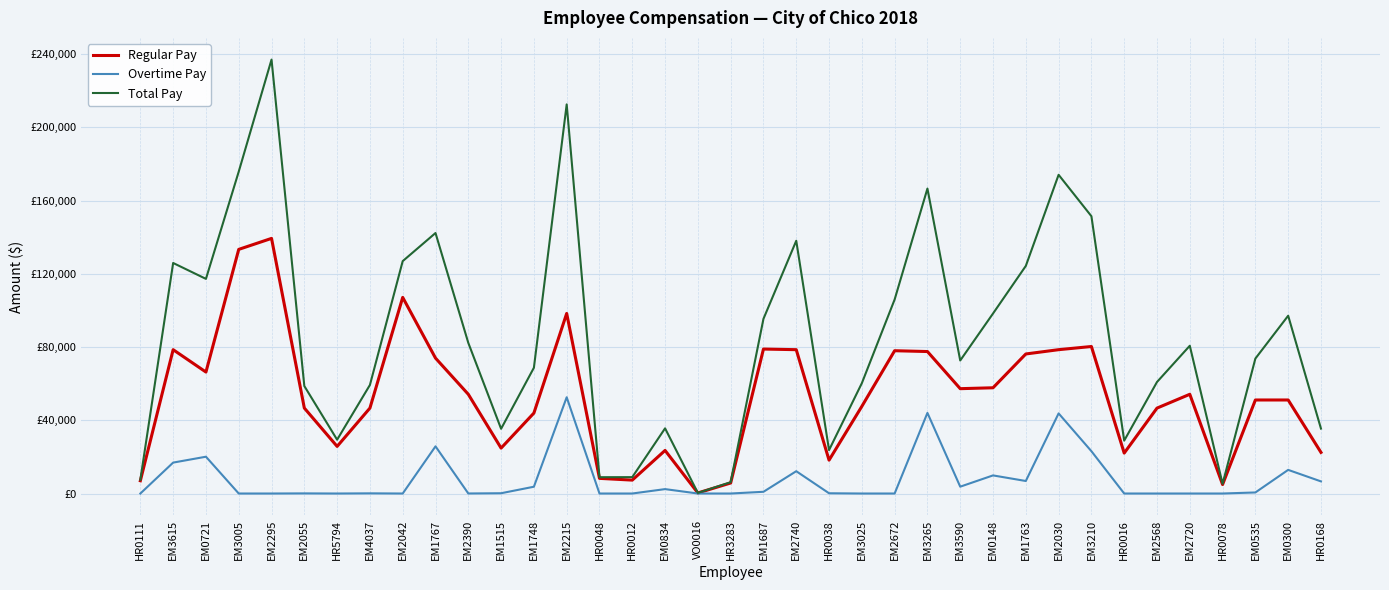

What are all the series names shown in the legend?

Regular Pay, Overtime Pay, Total Pay